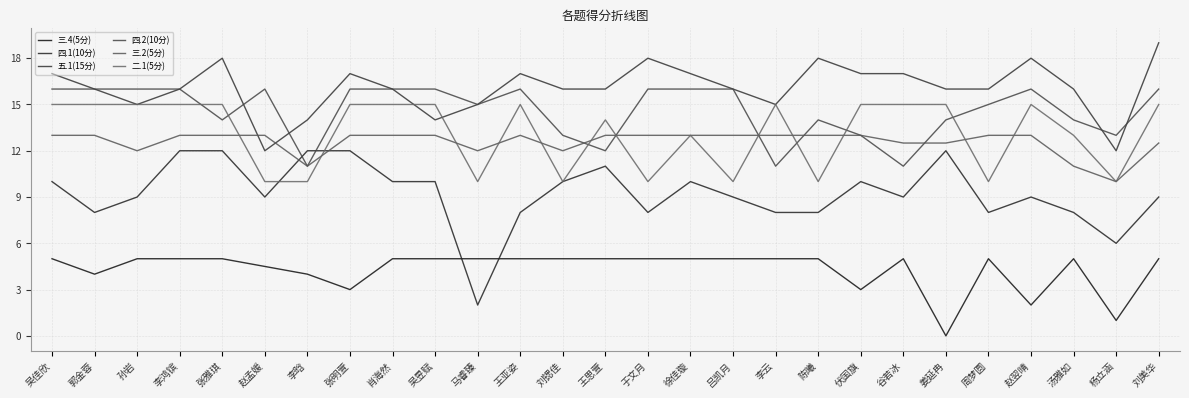

Is this an area chart (filled region under the line)?

No